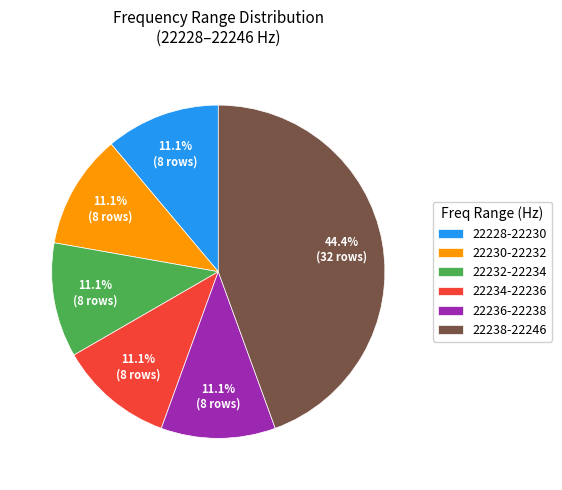

How many slices are in this pie chart?

6